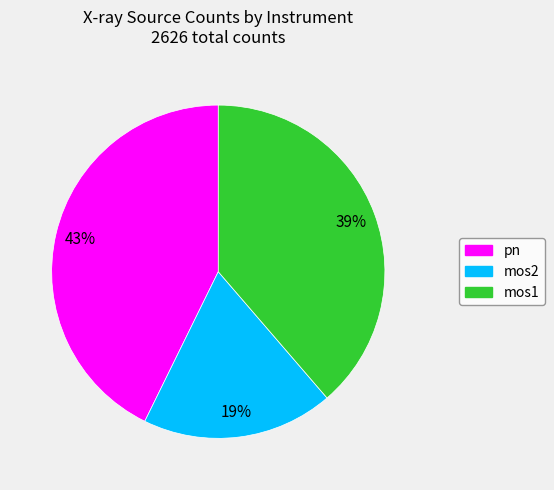

What is the smallest slice in the pie chart?

mos2